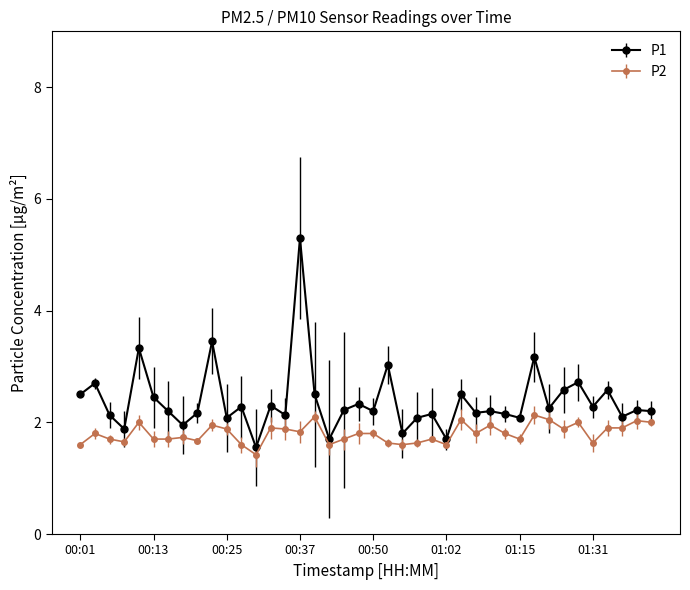

Rank the series by their average value, from highest to lowest.

P1, P2